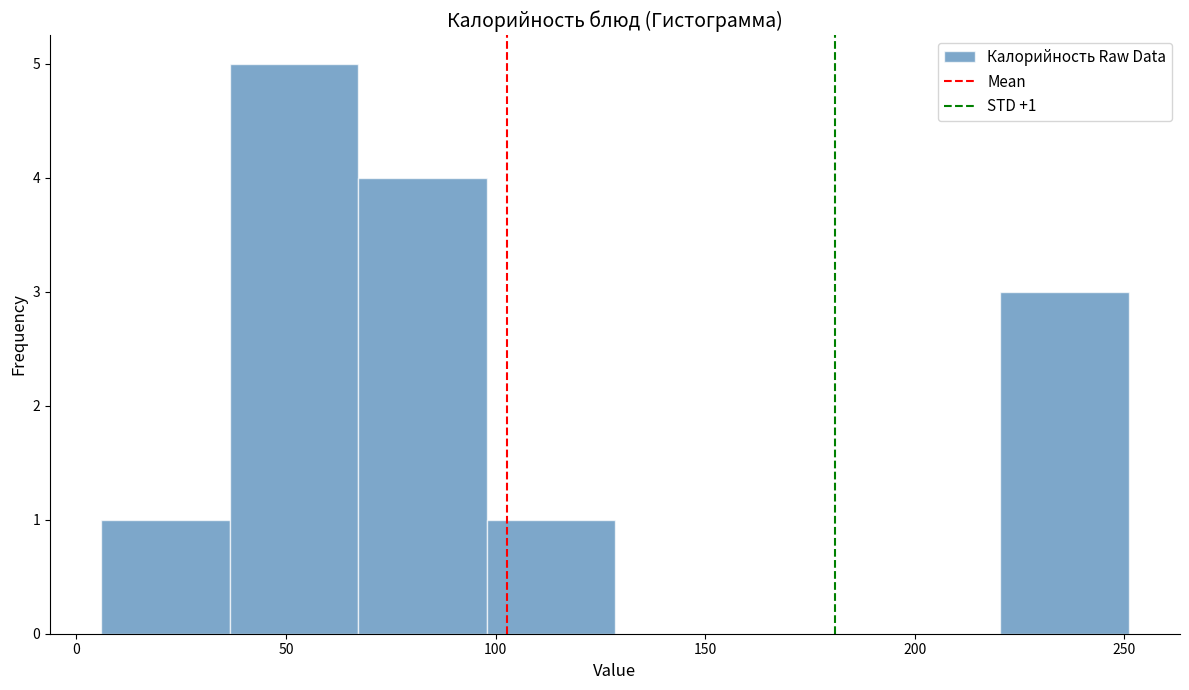

Over which range of the x-axis is the bar tallest?

35 to 65